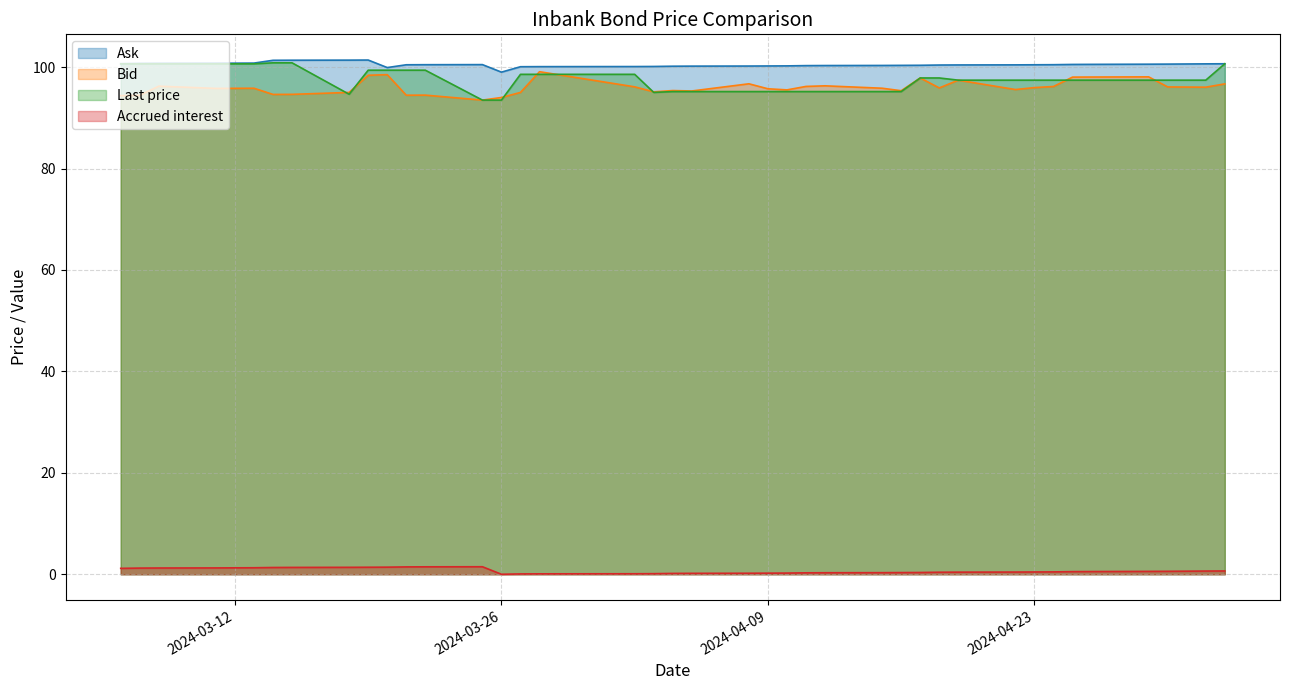

What is the highest value of the Accrued interest series?

1.5